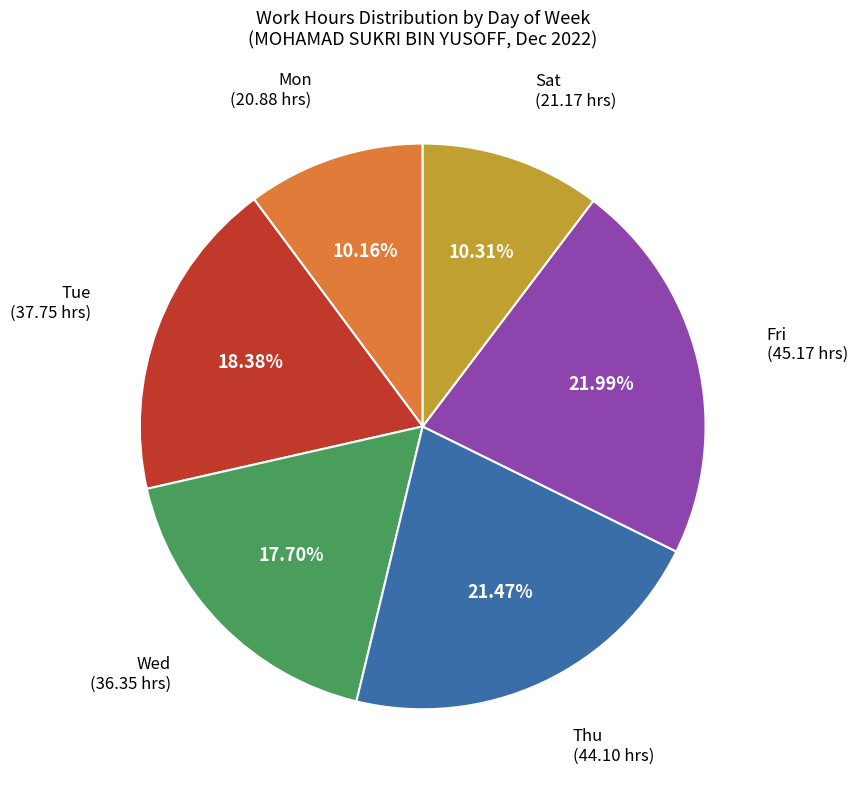

Count the number of slices in the pie.

6